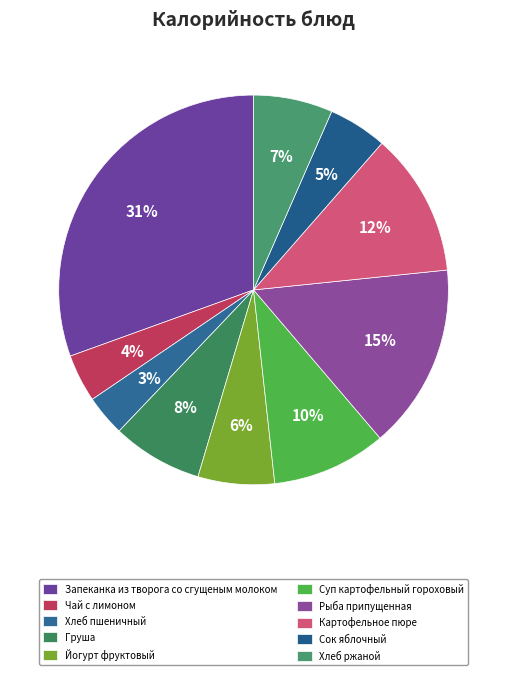

What is the smallest slice in the pie chart?

Хлеб пшеничный